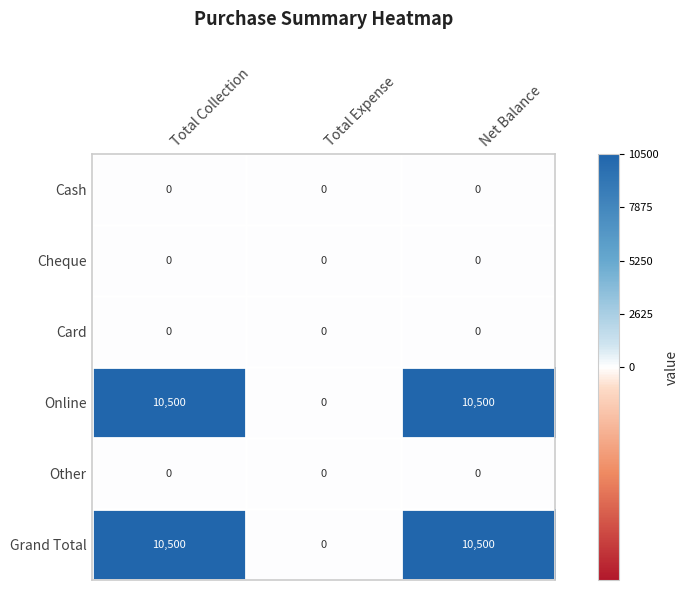

What is the sum of the Online values at Net Balance and Total Expense?

10500